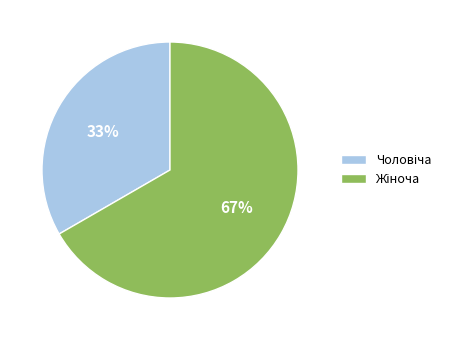

To the nearest percent, what is the average slice percentage?

50%